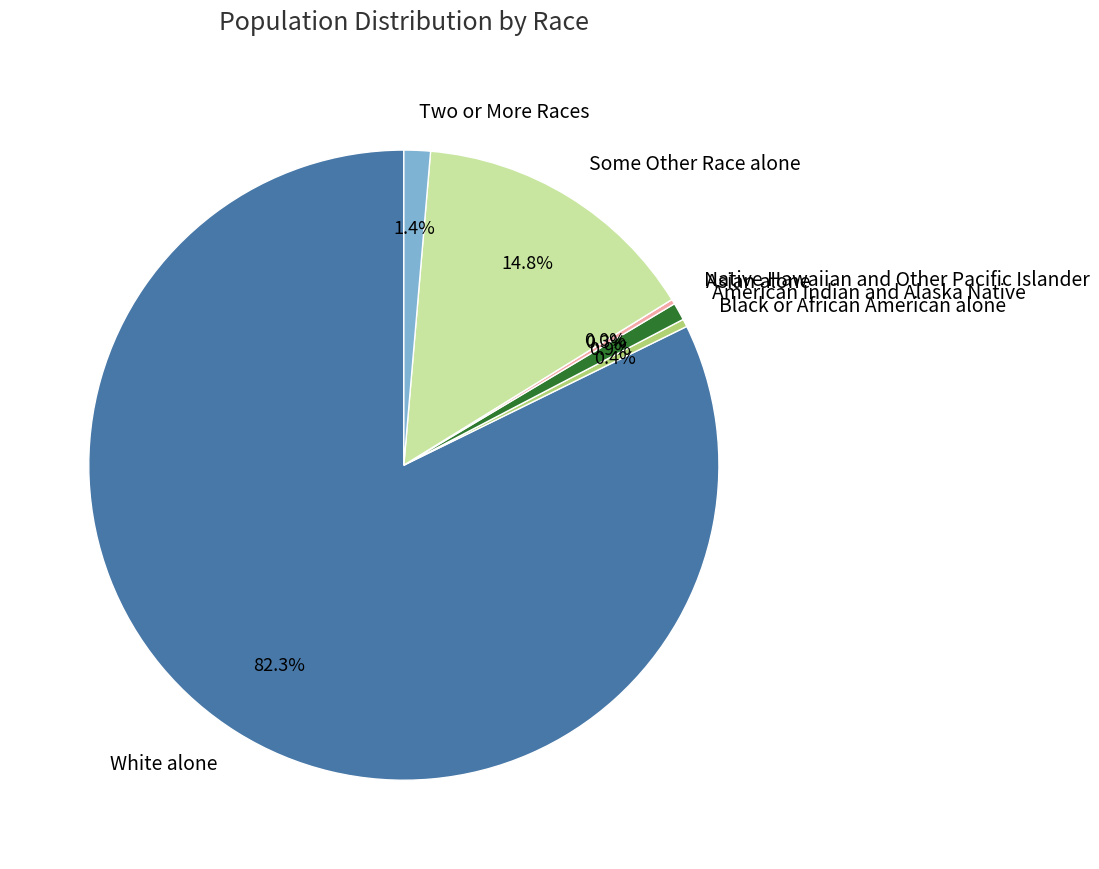

Is it true that Asian alone is 6% of the pie?

False